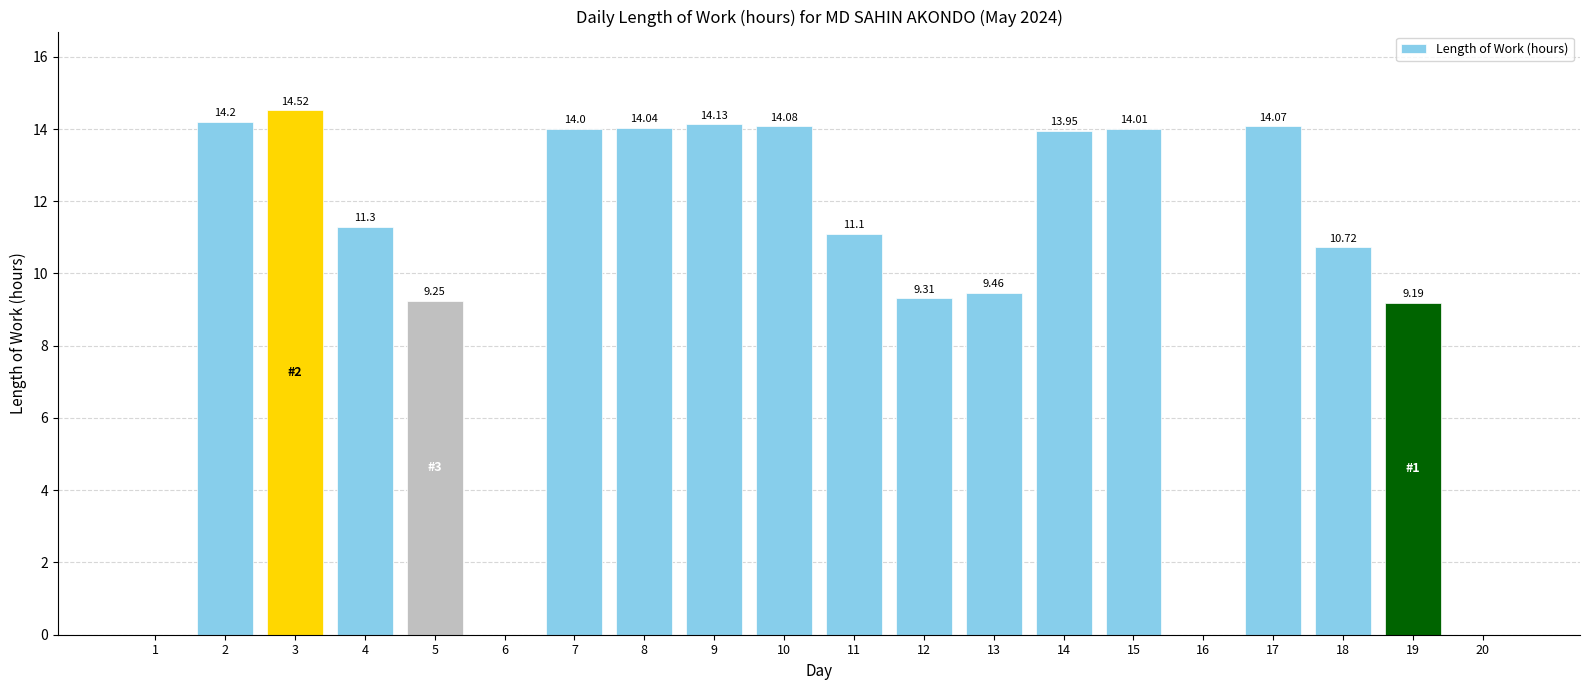

What is the change in value from 15 to 17?

+0.1